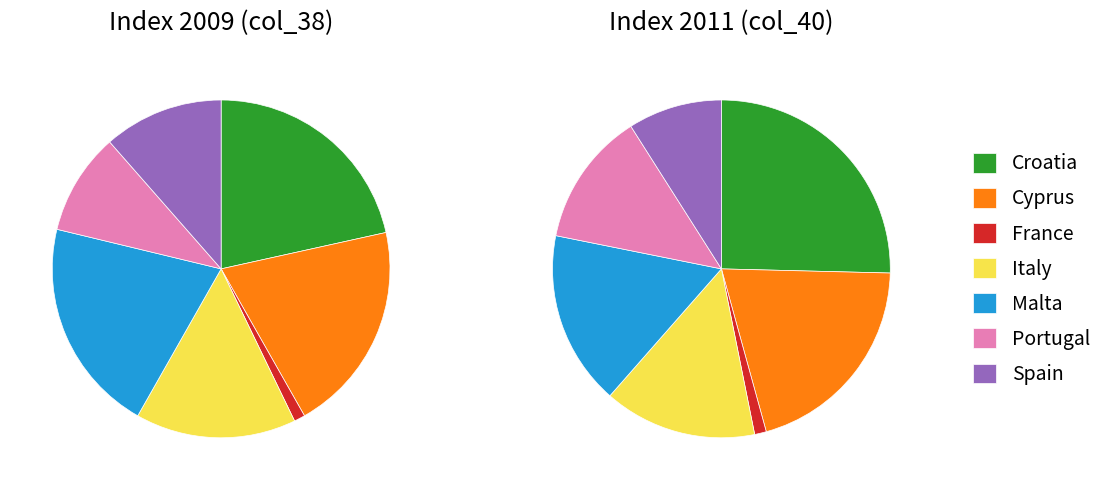

Which series changed the most between Croatia and Italy?

col_40